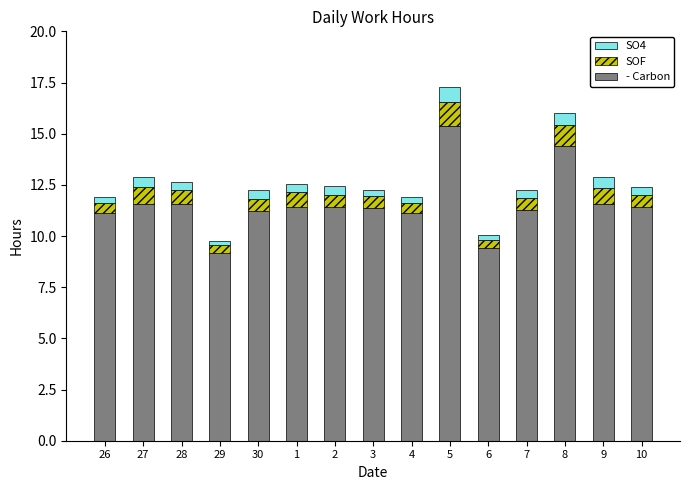

Is it true that - Carbon equals 11.6 at 9?

True